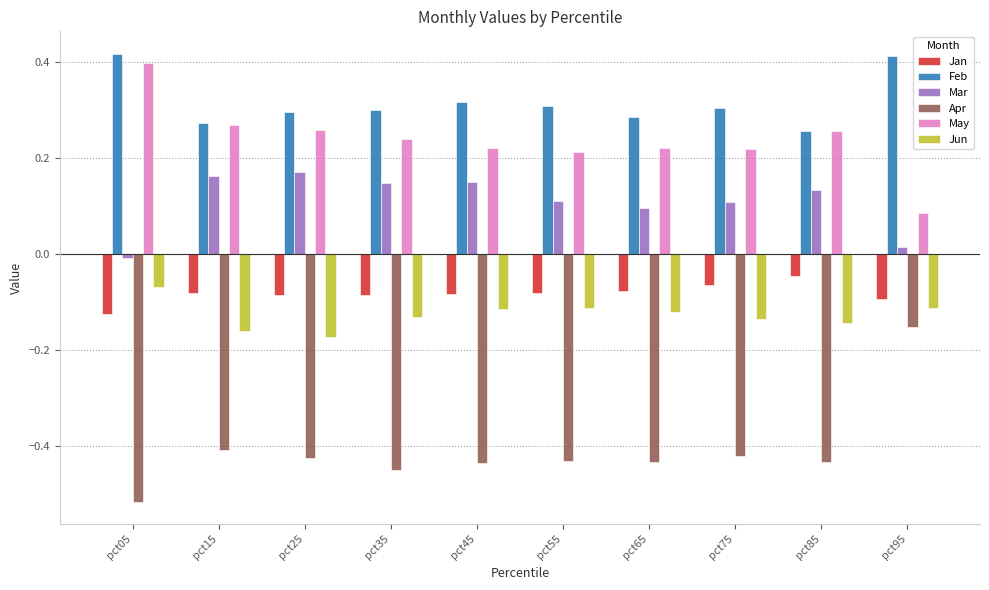

Which series has the largest total across all categories?

Feb